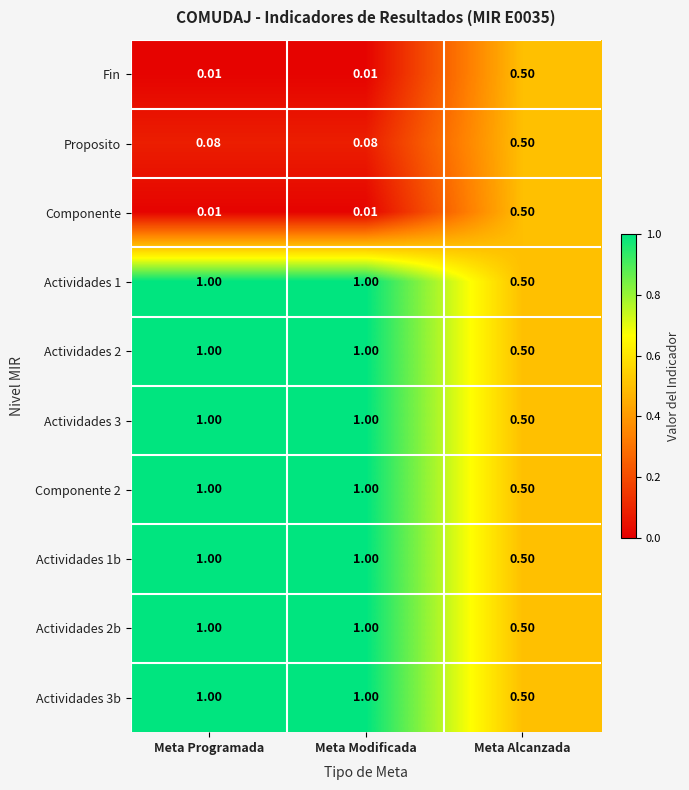

Where is Actividades 1 nearest to the value 0?

Meta Alcanzada